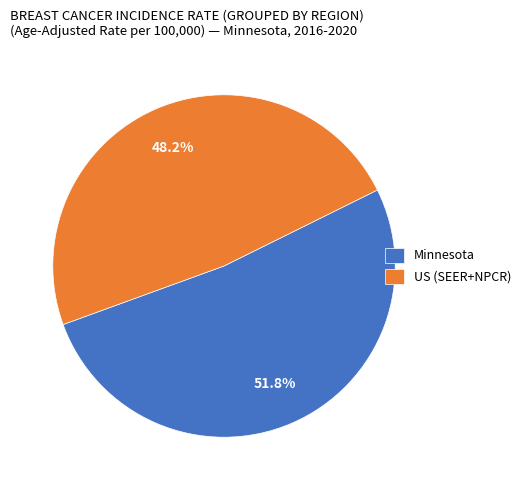

Does any single category account for the majority?

Yes